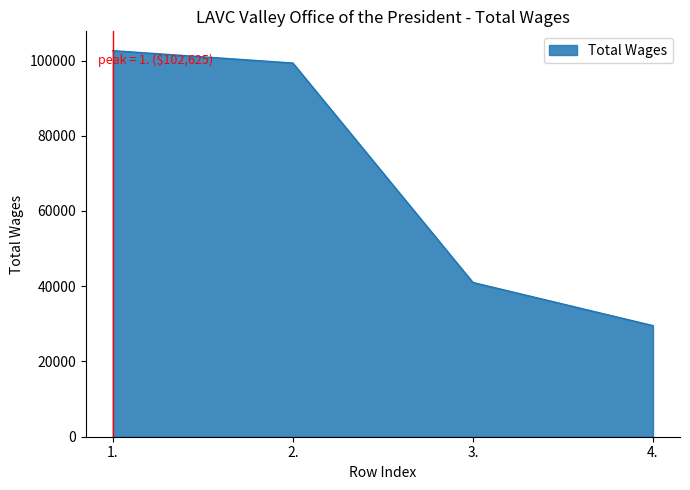

What is the average value?

68122